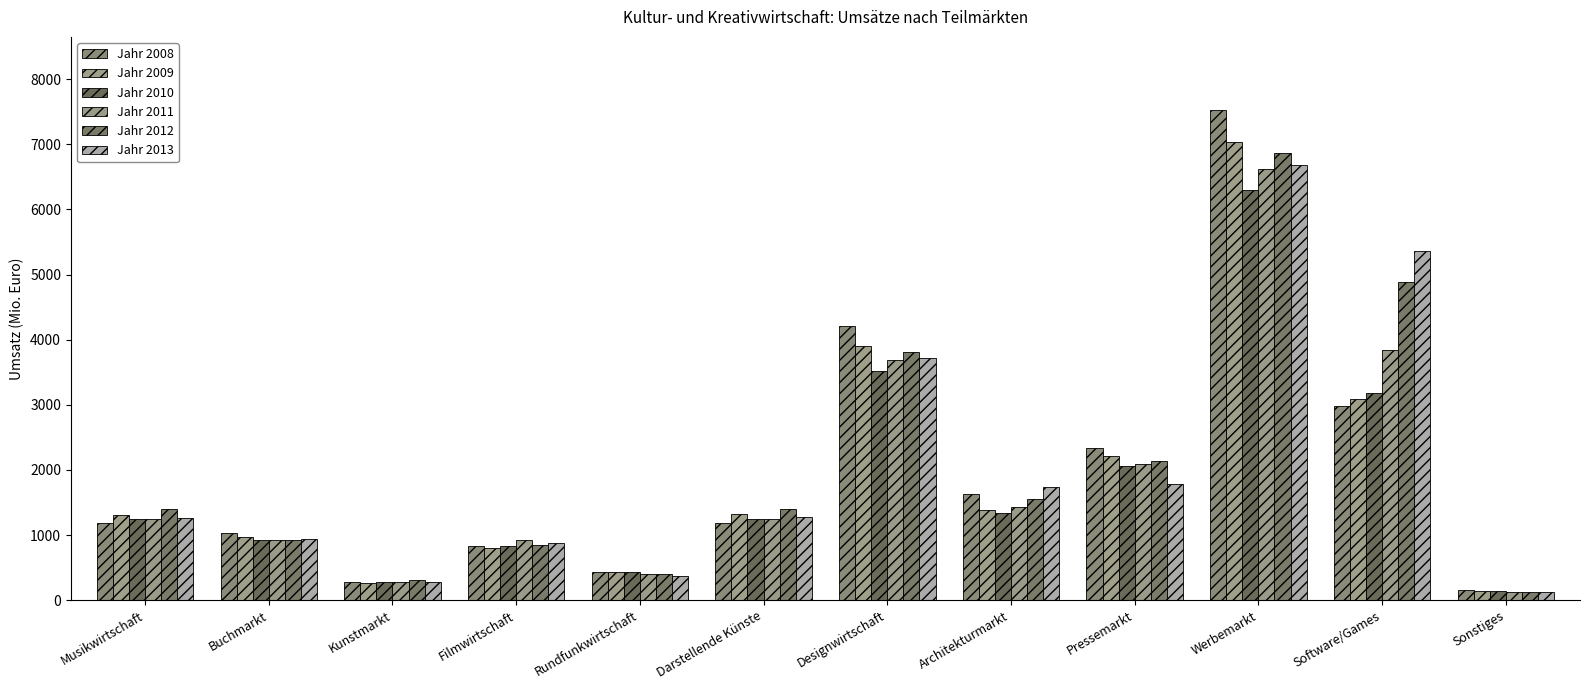

What is the label of the 1st bar from the right?

Sonstiges